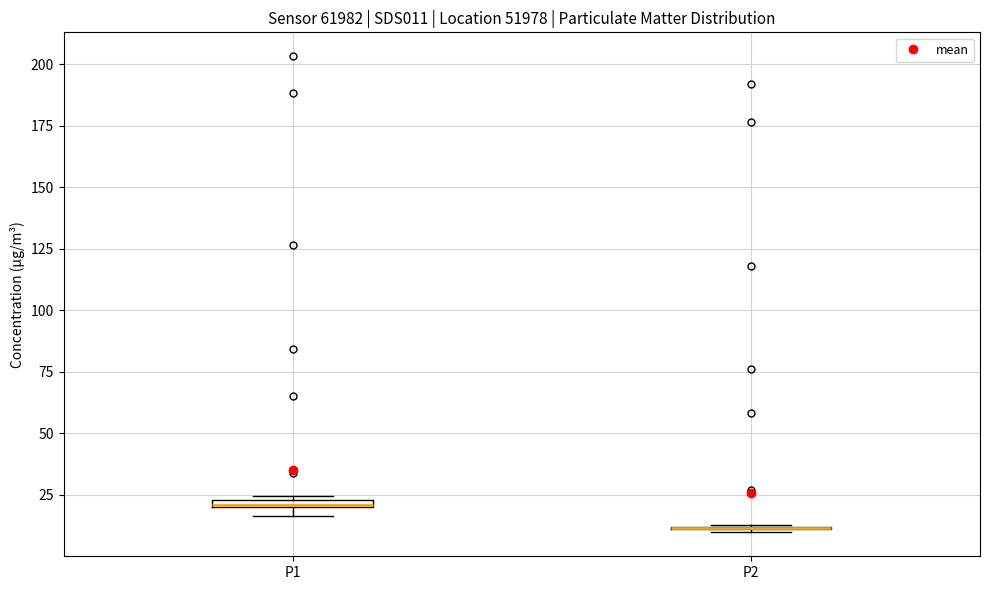

Where is the upper edge of the box for P1 on the y-axis? The values are not printed on the chart, so give them approximately, as read against the axis.

25